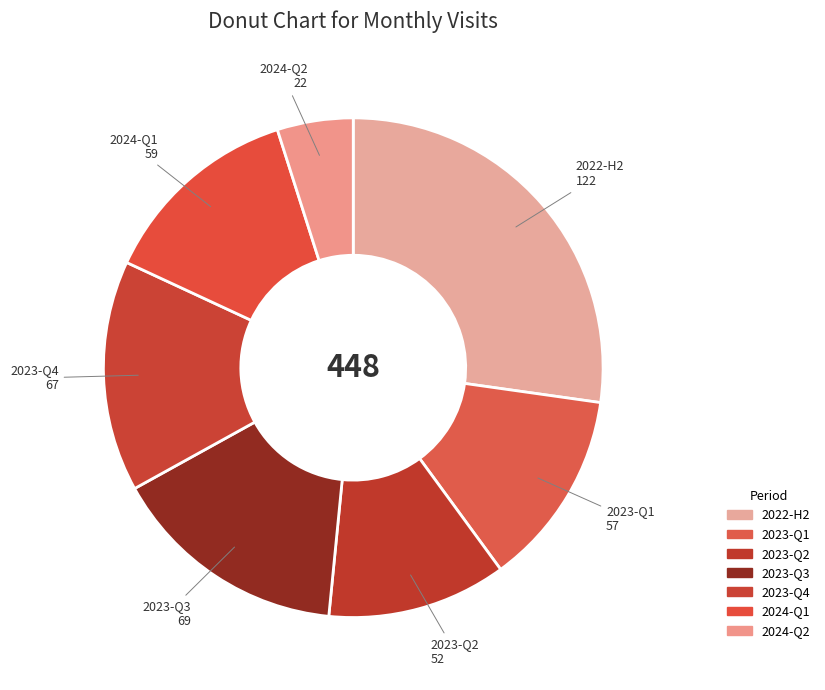

How many slices are in this pie chart?

7